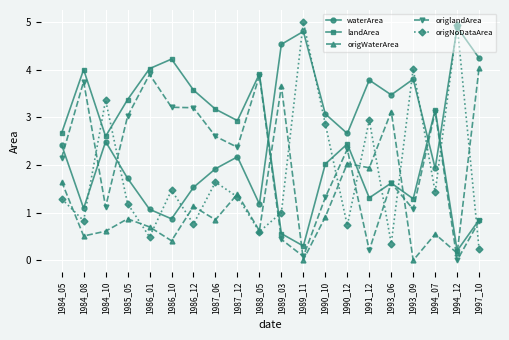

How many lines are shown in the chart?

5